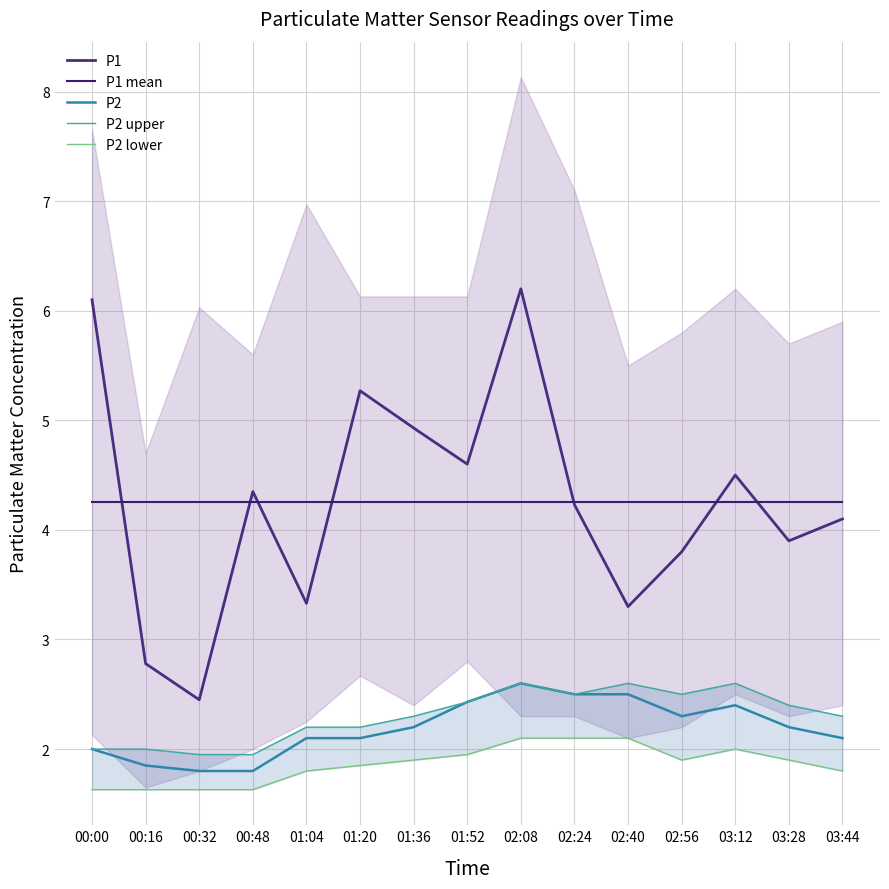

Does the chart have visible grid lines?

Yes